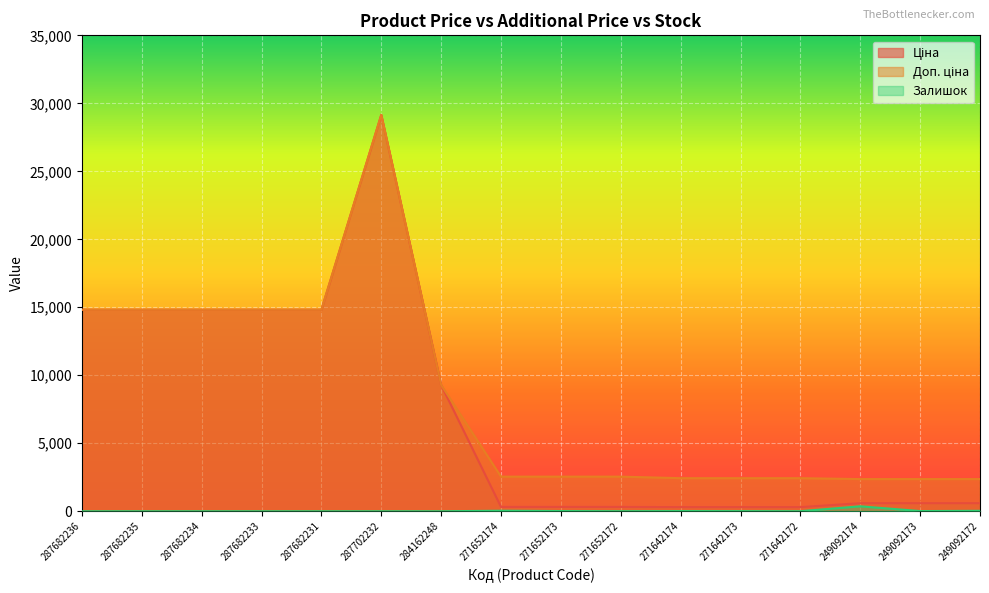

How many lines are shown in the chart?

3